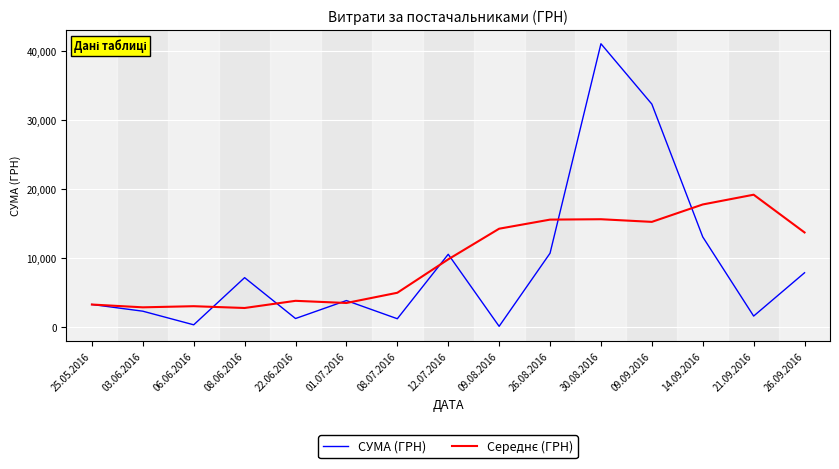

True or false: СУМА (ГРН) has a value of 3871.0 at 01.07.2016.

True